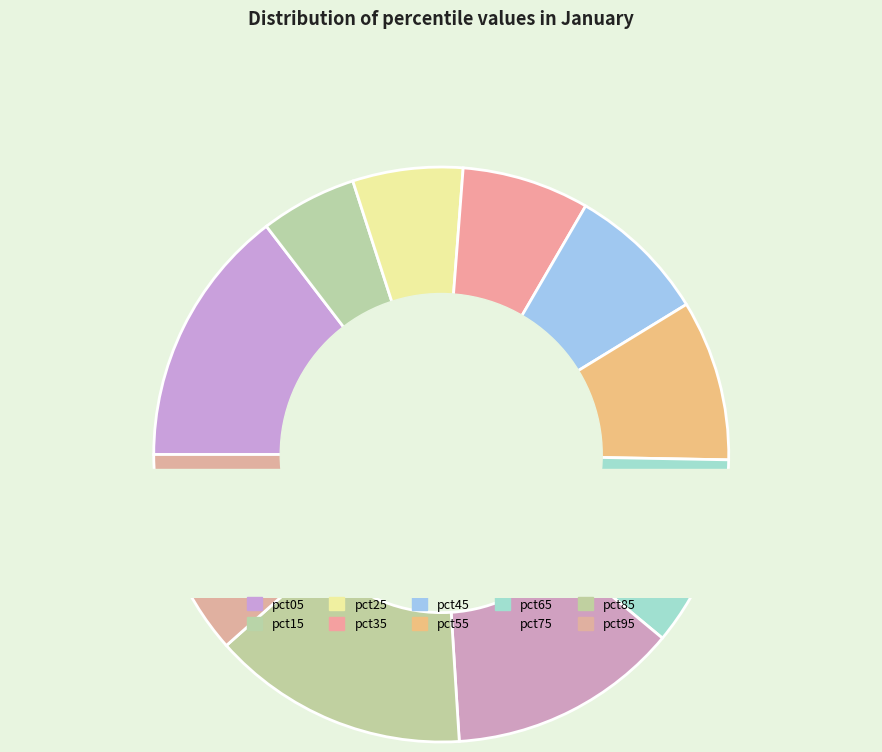

To the nearest percent, what is the difference between the pct25 and pct15 slice percentages?

1%